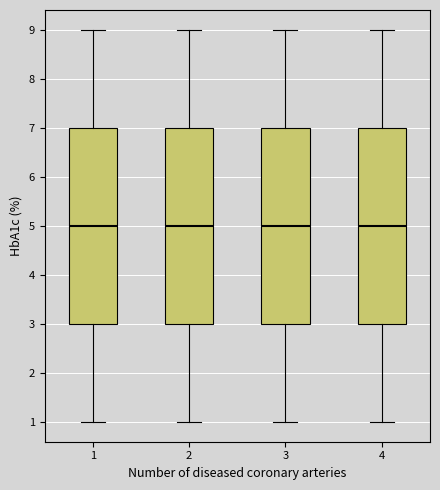

Reading left to right, read every box against the y-axis: the position of its median line, the range the box covers, and the ends of its whiskers. The values are not printed on the chart, so give them approximately, as read against the axis.

1: median 5, box 3 to 7, whiskers 1 to 9
2: median 5, box 3 to 7, whiskers 1 to 9
3: median 5, box 3 to 7, whiskers 1 to 9
4: median 5, box 3 to 7, whiskers 1 to 9